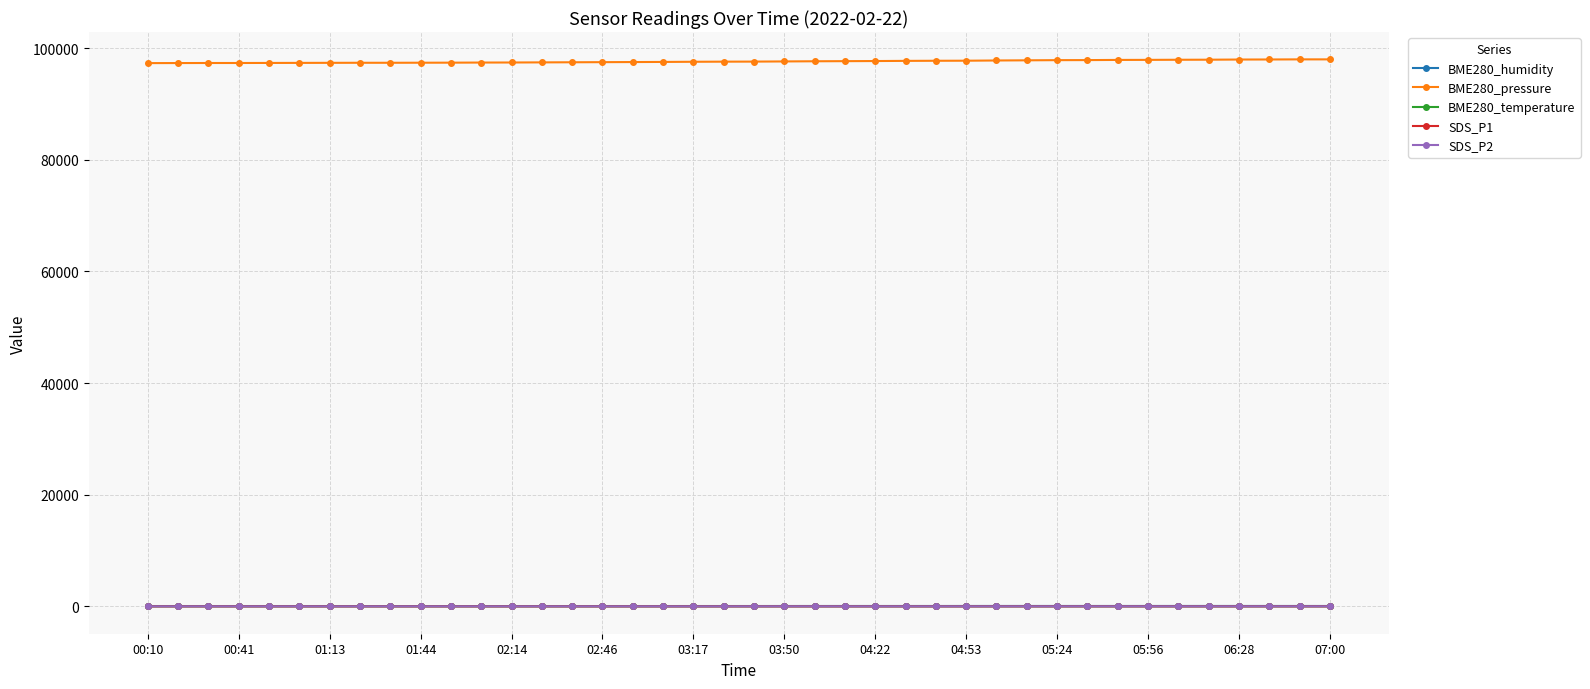

What is the smallest value displayed?

2.0